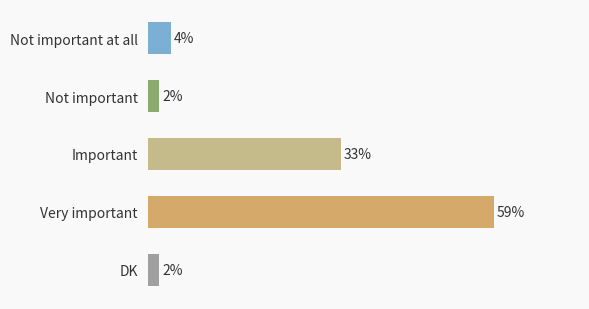

What is the label of the 5th bar from the top?

DK